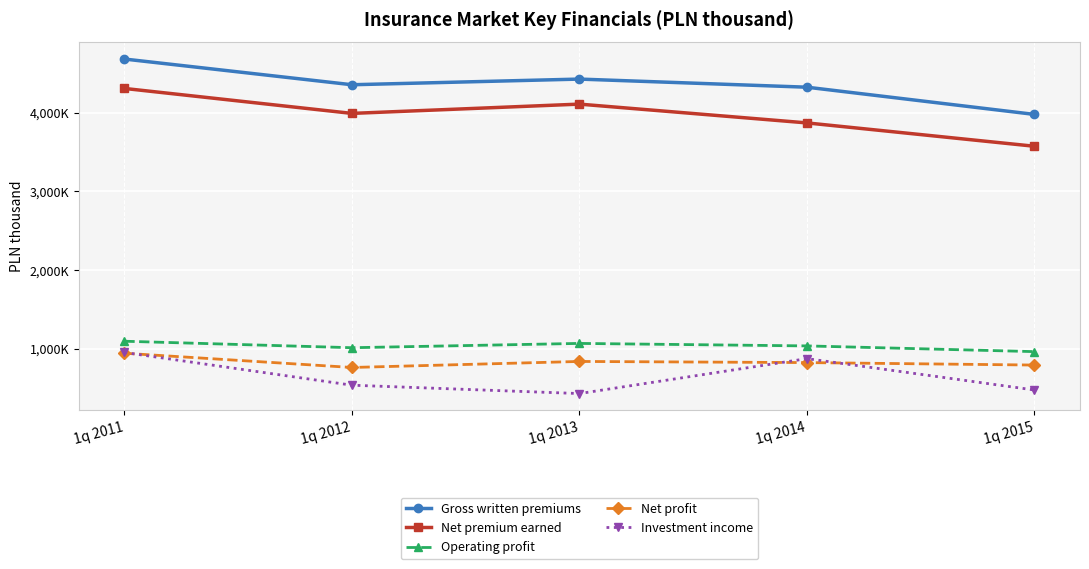

Is this an area chart (filled region under the line)?

No